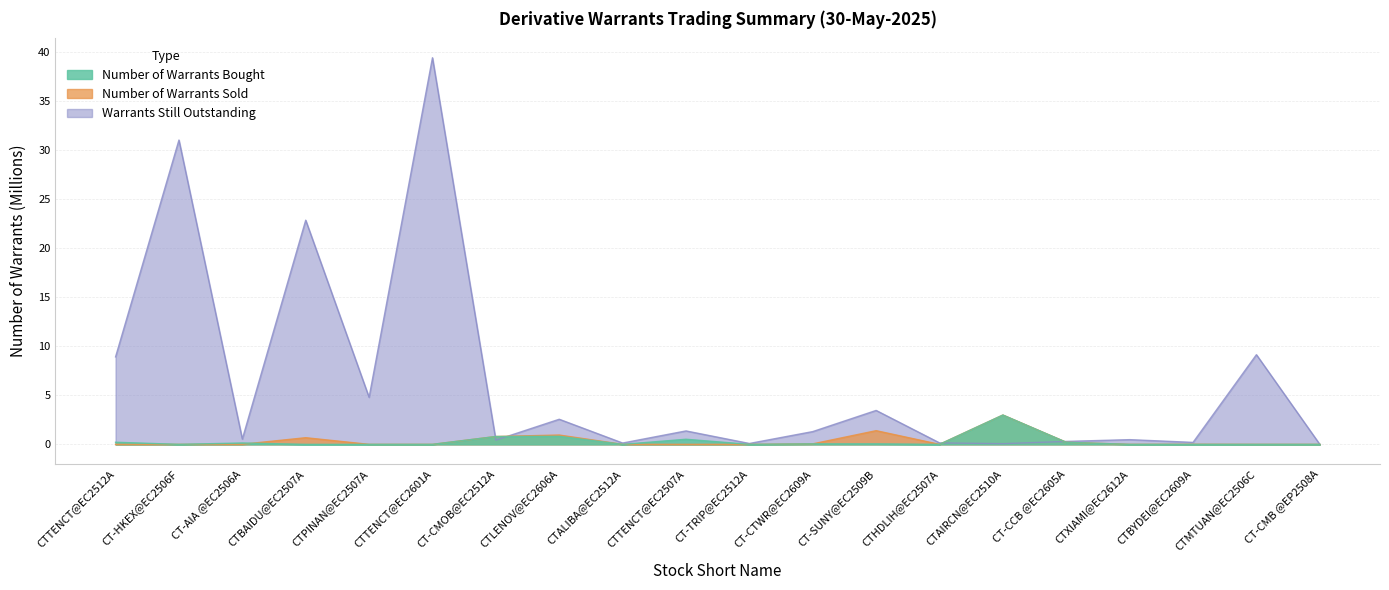

Which series changed the most between CTTENCT@EC2507A and CT-CMB @EP2508A?

Warrants Still Outstanding